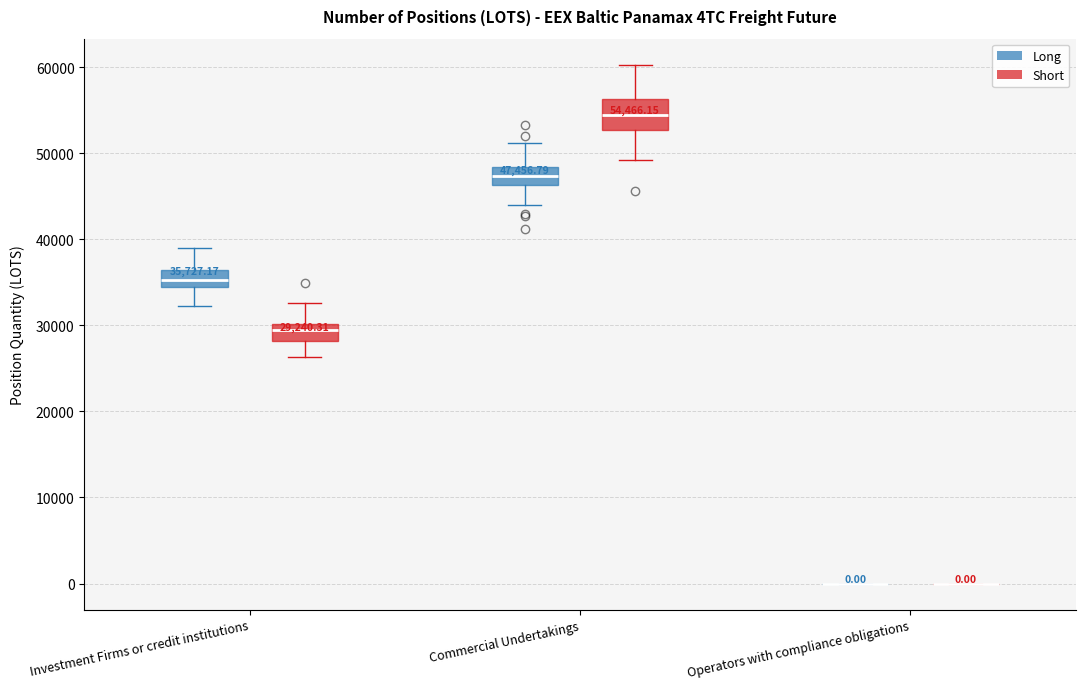

Comparing the boxes themselves (not the whiskers), which one is the tallest?

Commercial Undertakings (Short)